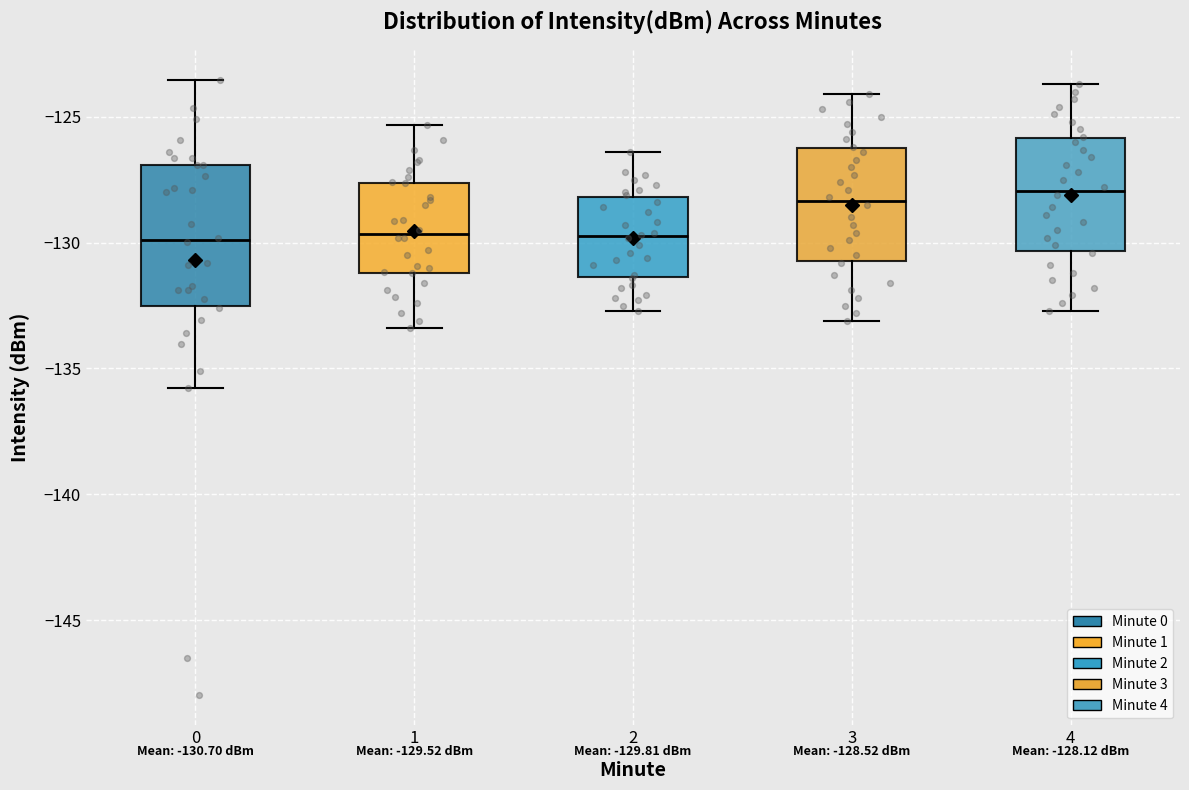

Comparing the boxes themselves (not the whiskers), which one is the tallest?

0